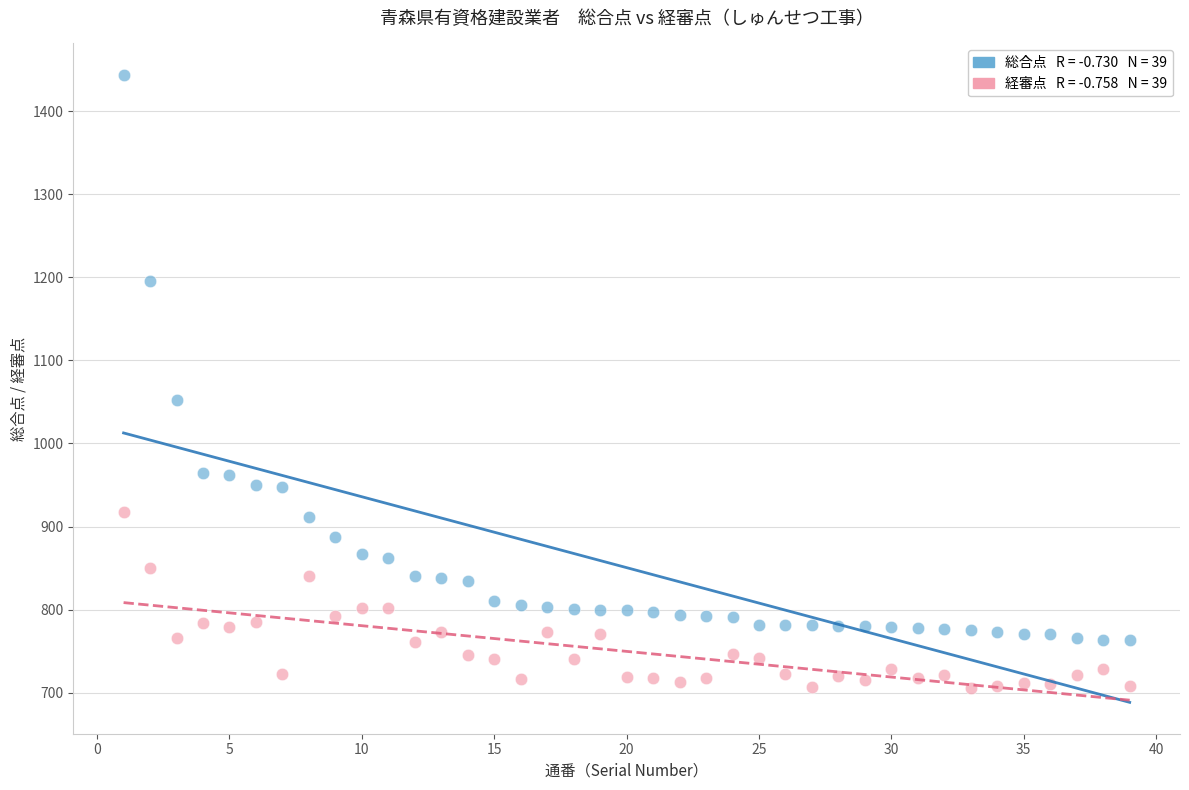

Across all data points, what is the range of X values (max minus min)?

38